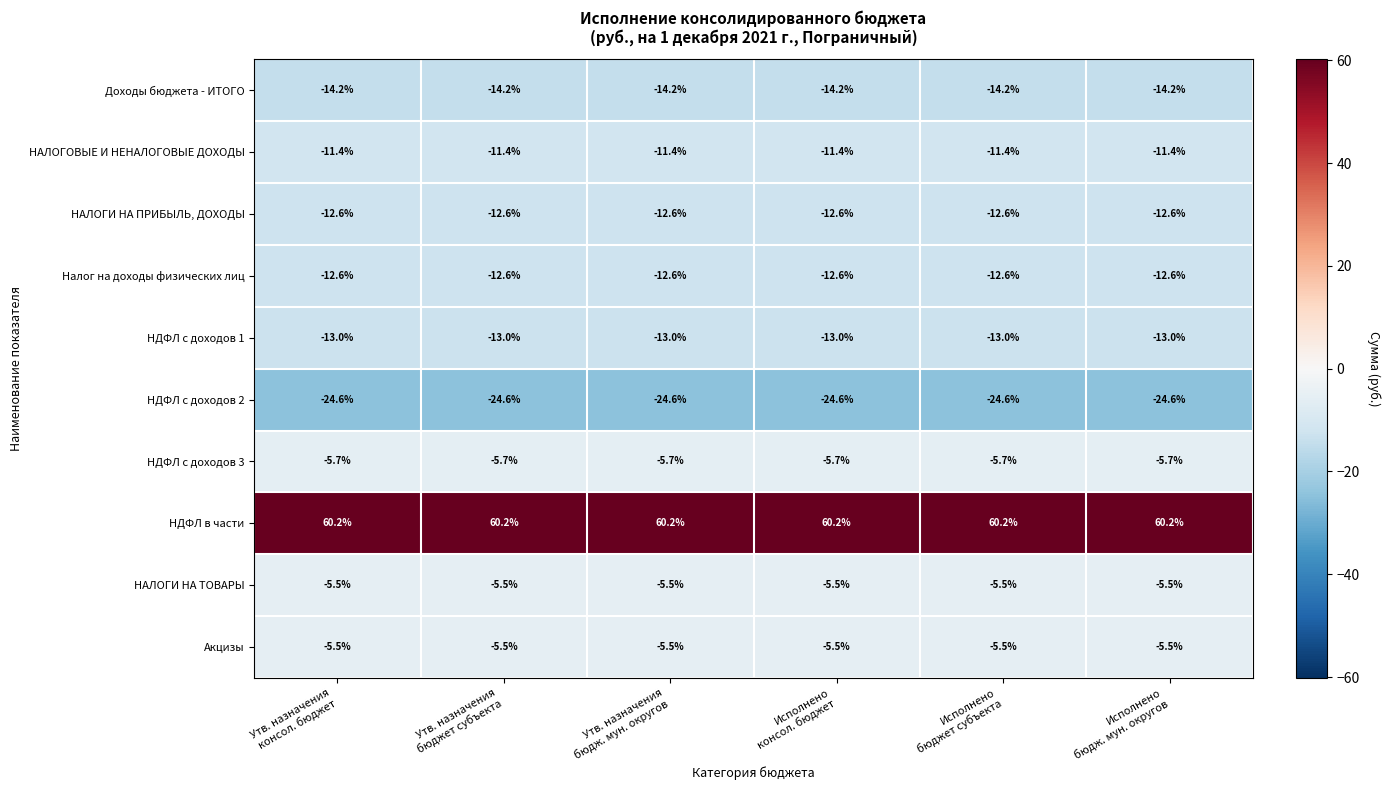

What is the minimum value for НАЛОГОВЫЕ И НЕНАЛОГОВЫЕ ДОХОДЫ?

-11.4